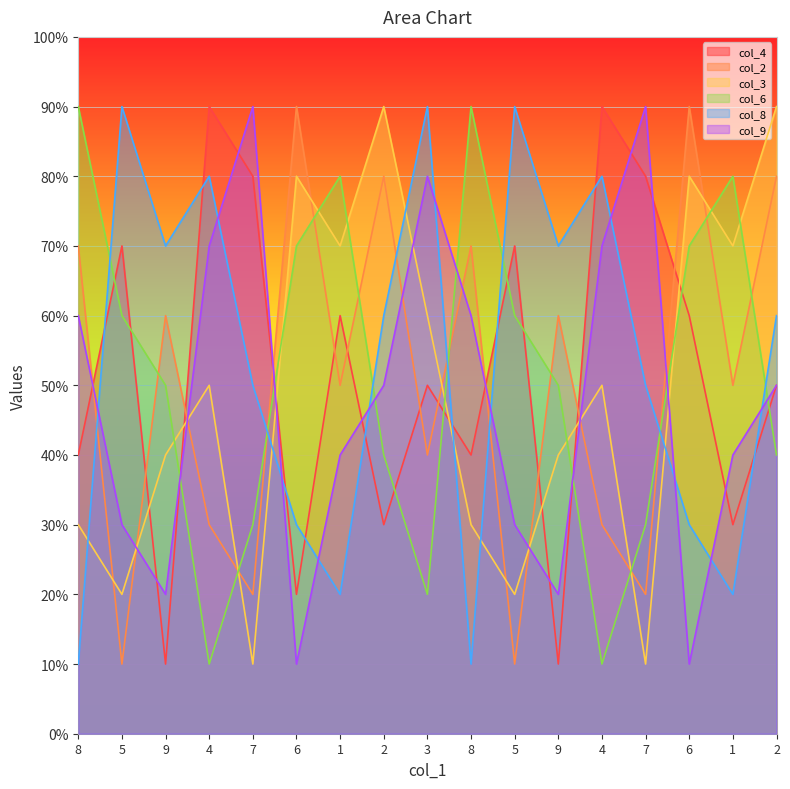

How many series are shown in this chart?

6